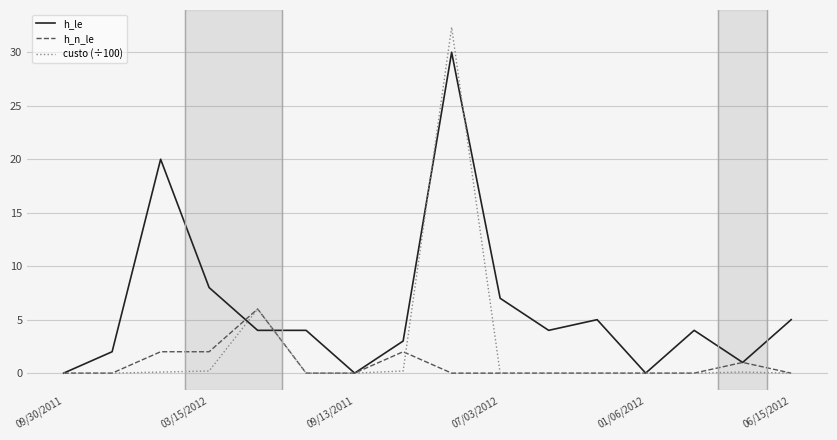

Rank the series by their average value, from highest to lowest.

h_le, custo (÷100), h_n_le